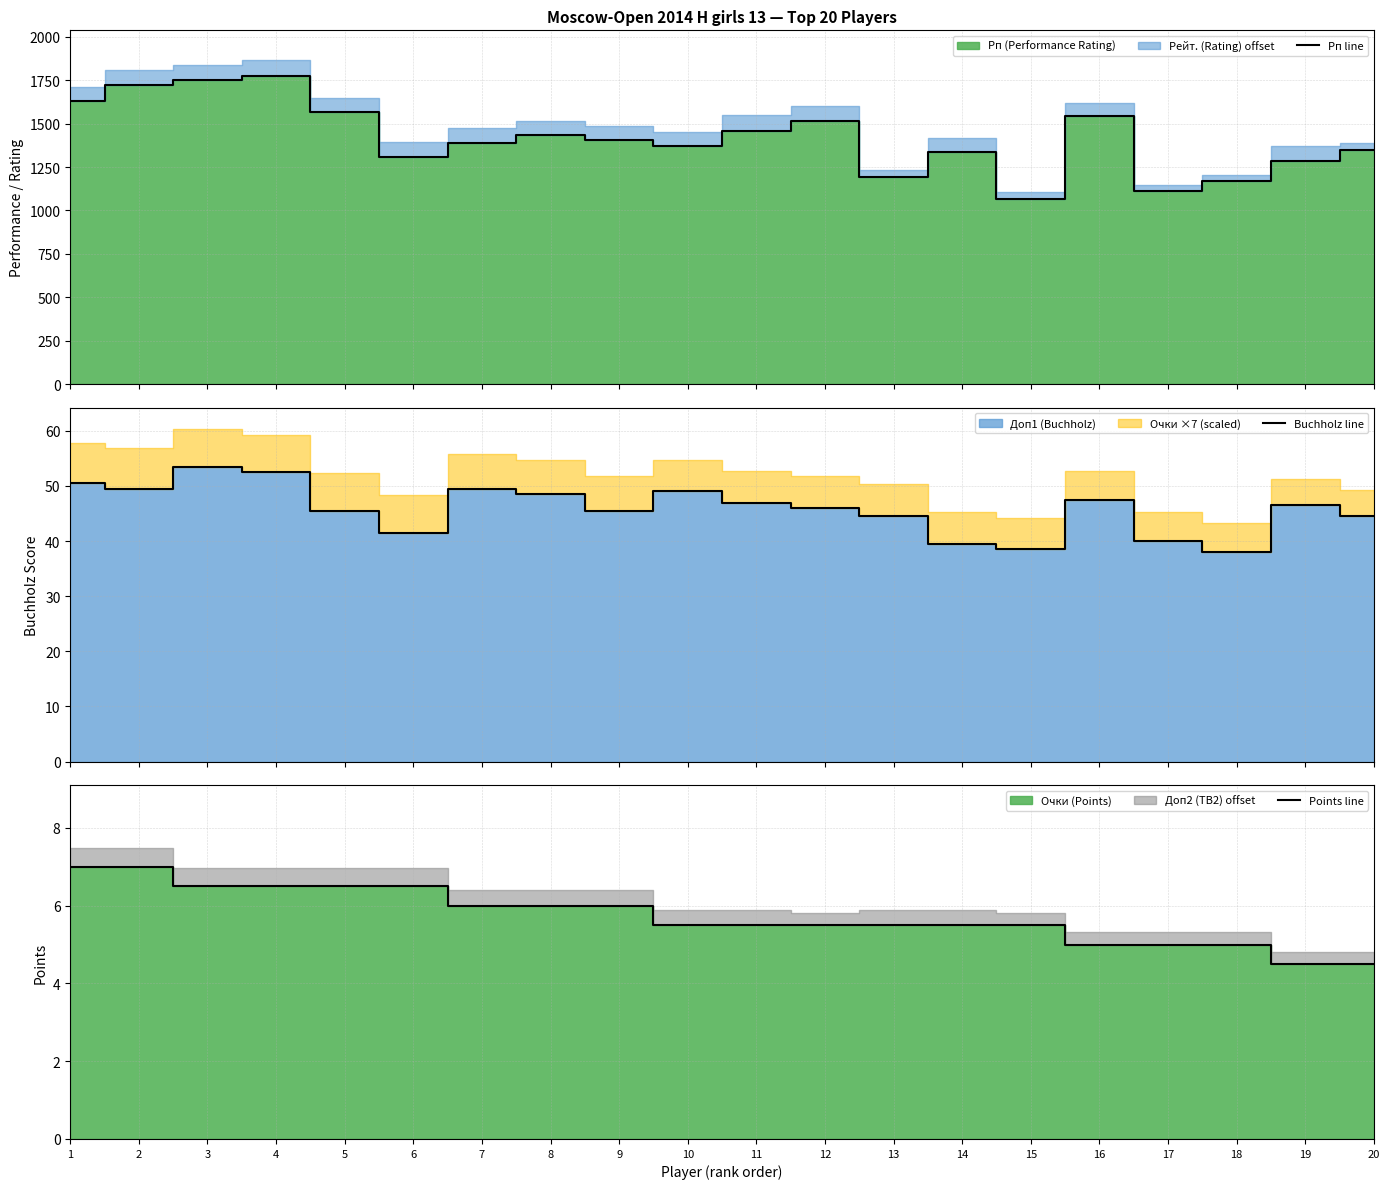

At how many categories does at least one series exceed 727?

20